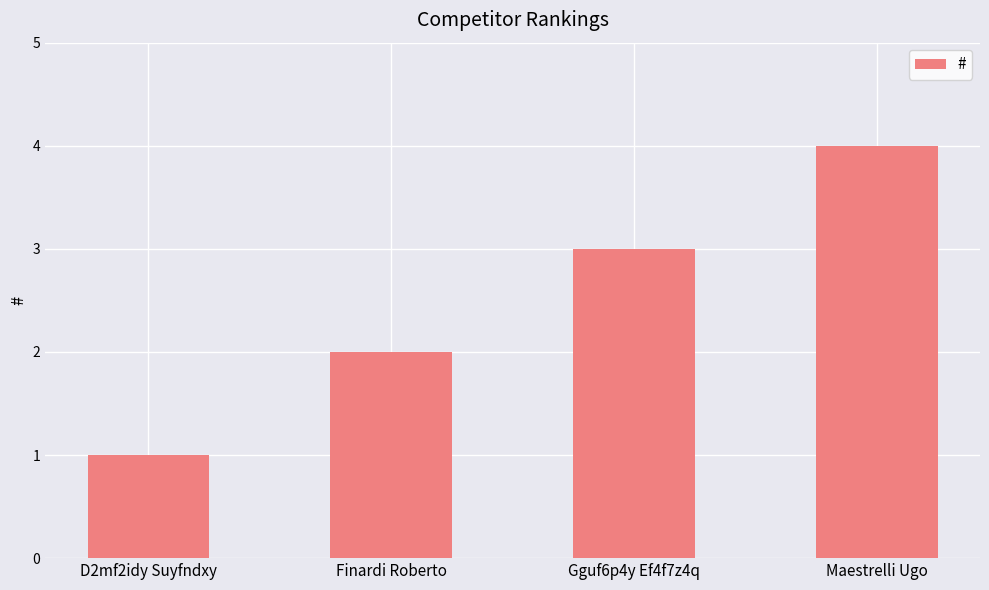

At which category does the chart reach its peak across all series?

Maestrelli Ugo